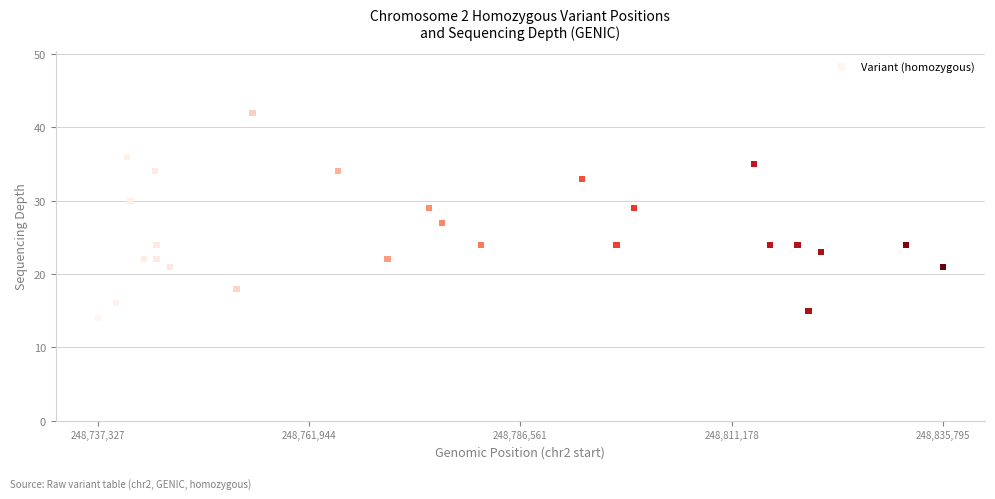

What is the range of X values (max minus min)?

98468